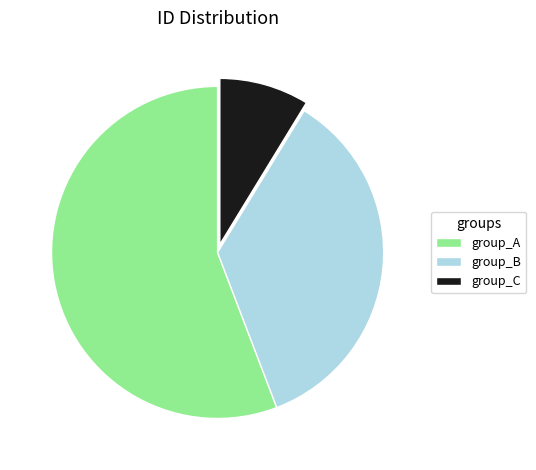

Does group_B represent more than half of the total?

No